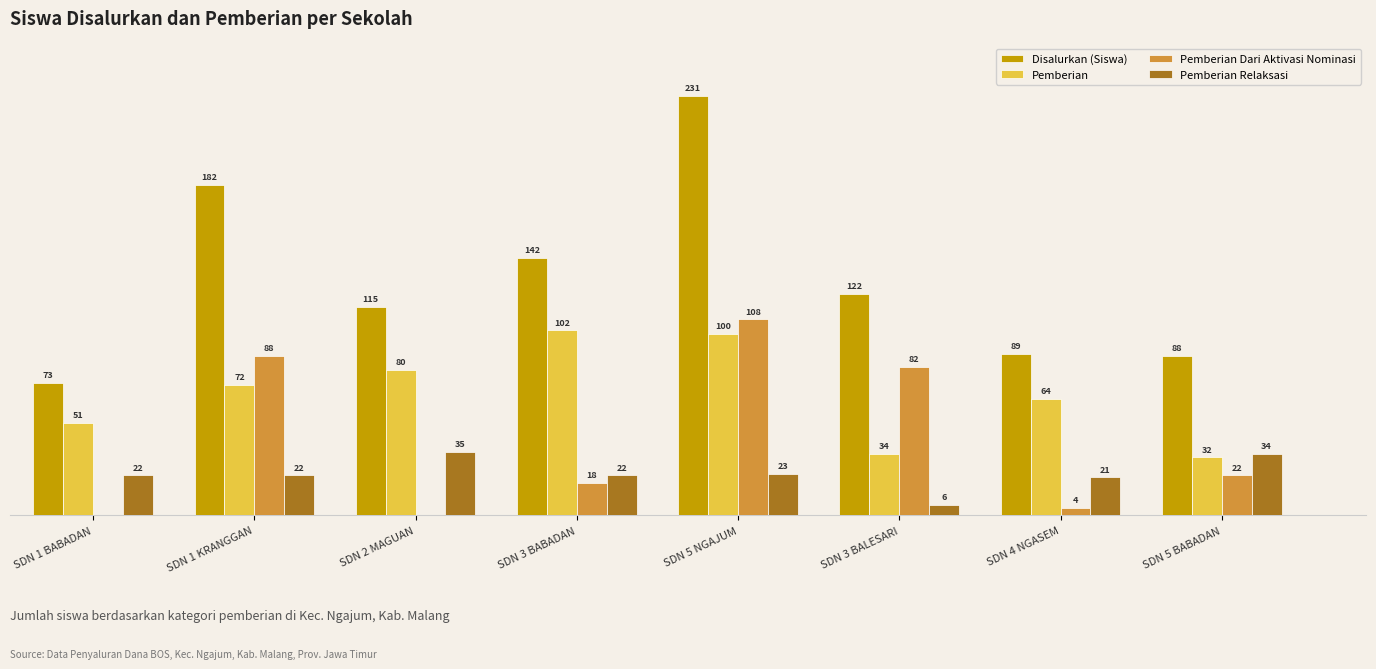

At which category does the chart reach its peak across all series?

SDN 5 NGAJUM